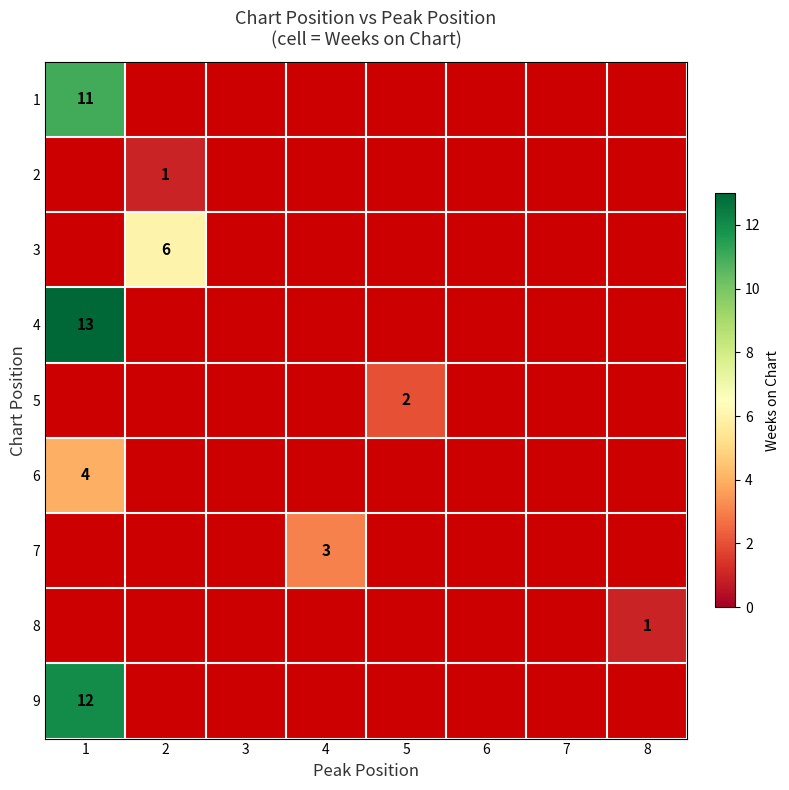

True or false: 5 has a value of 3 at 5.

False